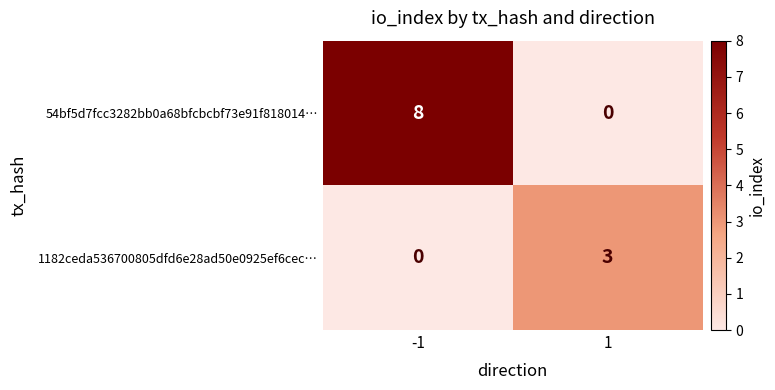

What is the total value across all series at 1?

3